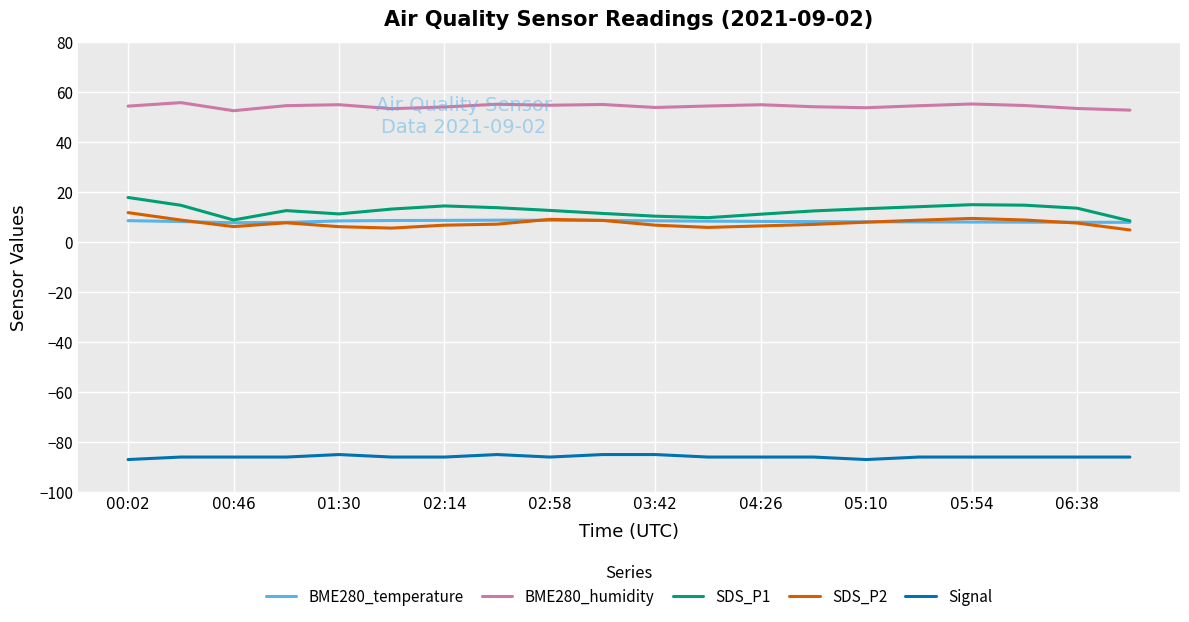

Which series has the largest total across all categories?

BME280_humidity